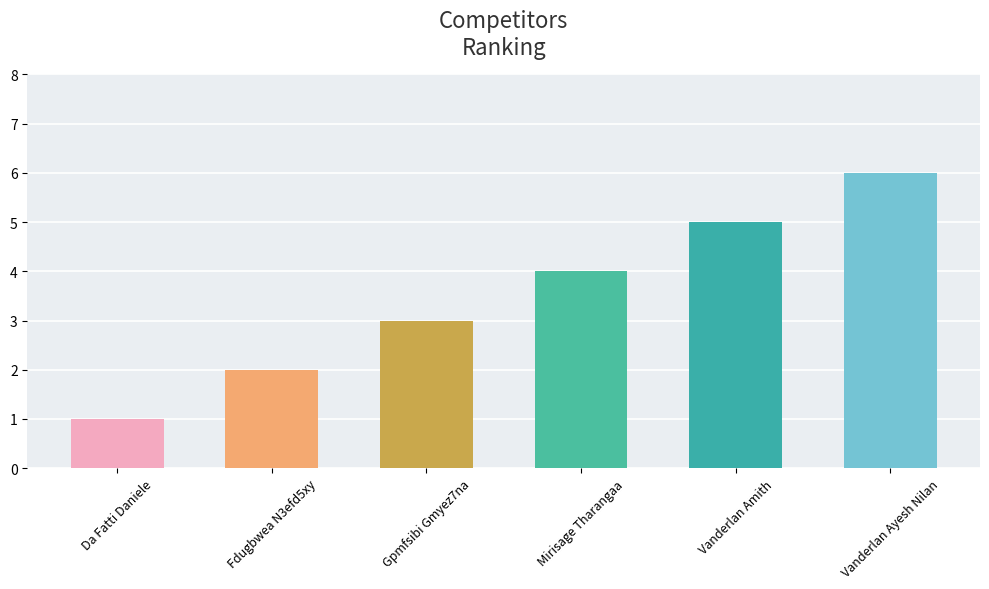

Rank the categories by value from highest to lowest.

Vanderlan Ayesh Nilan, Vanderlan Amith, Mirisage Tharangaa, Gpmfsibi Gmyez7na, Fdugbwea N3efd5xy, Da Fatti Daniele